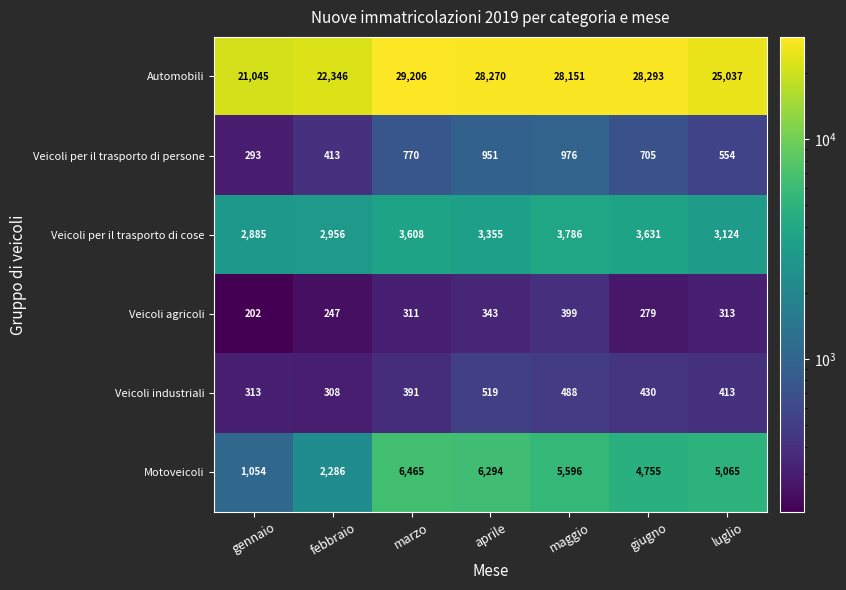

What is the total value across all series at luglio?

34506